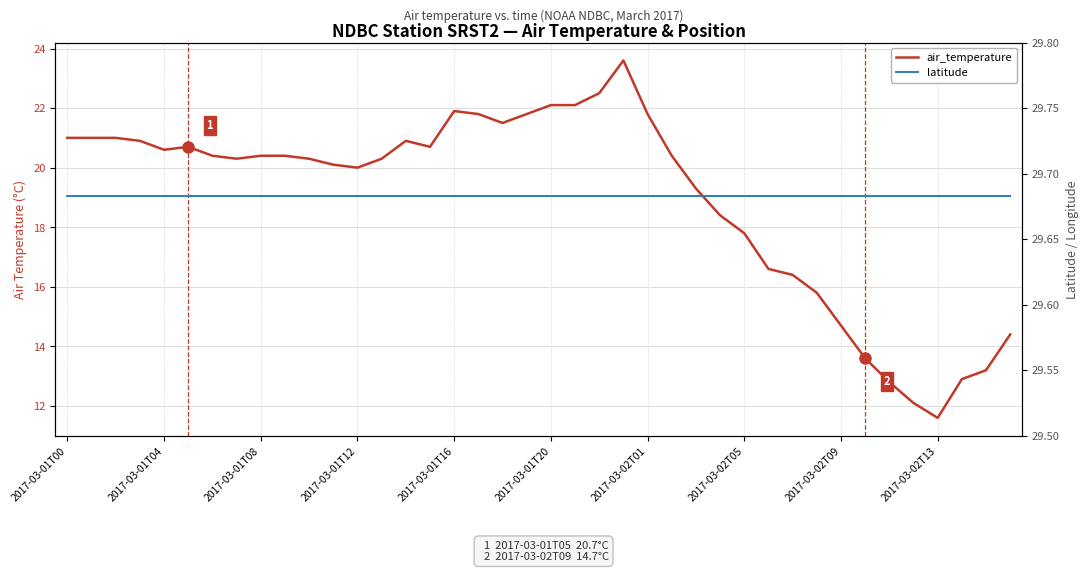

What position from the left is 2017-03-02T13?

10